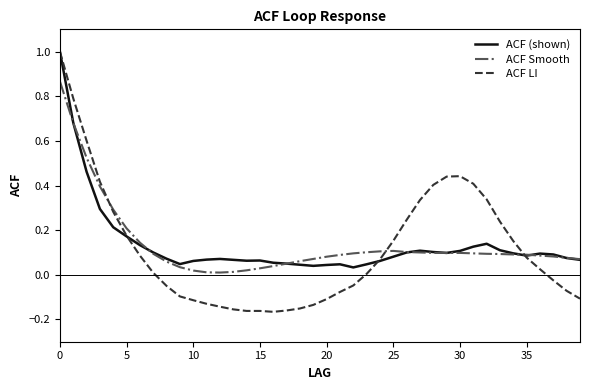

Does the chart display data point markers on the line(s)?

No